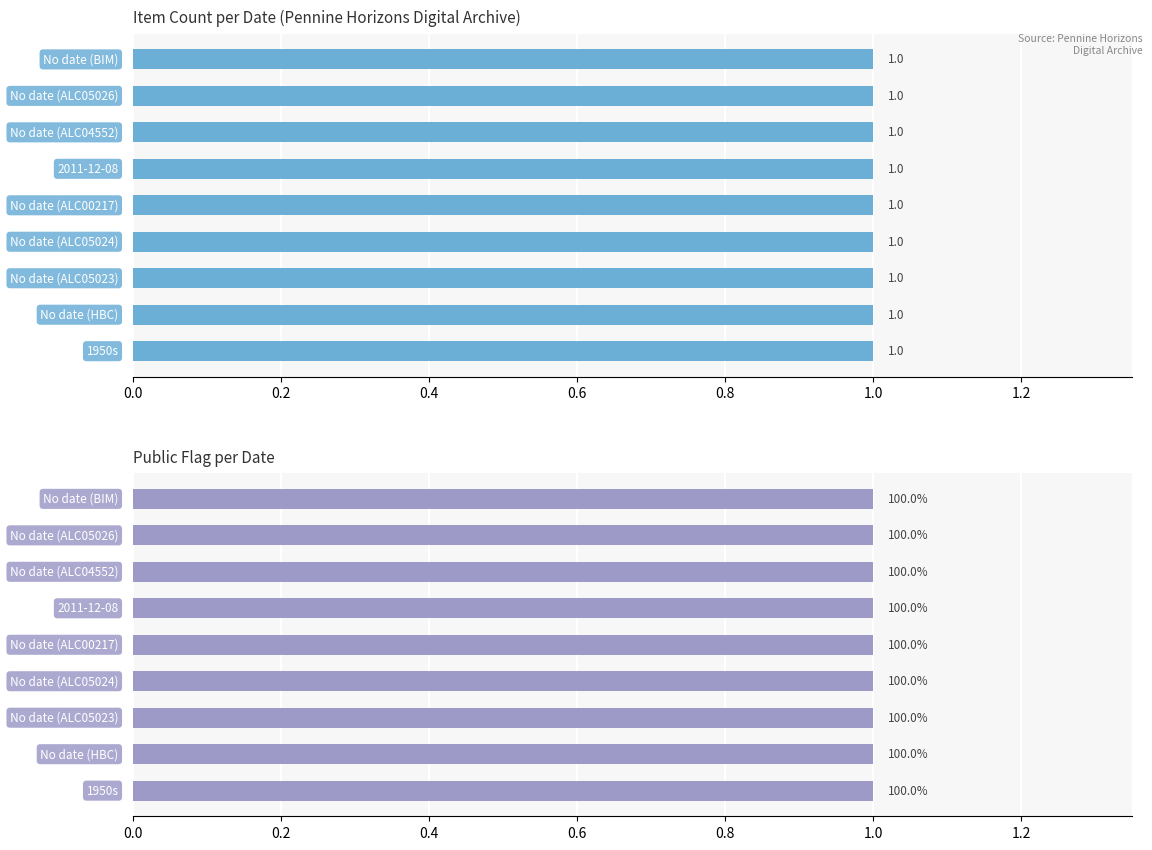

What is the label of the 9th bar from the right?

1950s